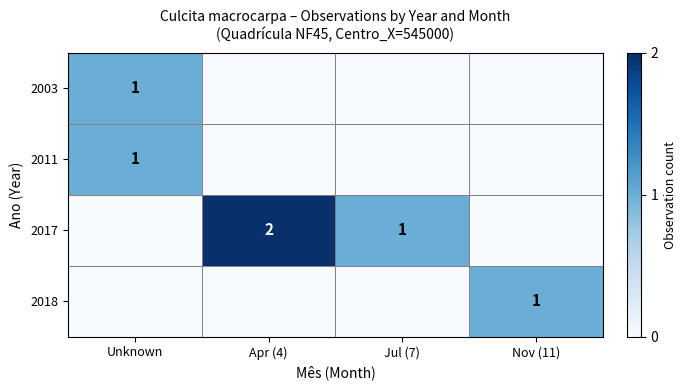

The value of 2003 at Unknown is 2. True or false?

False